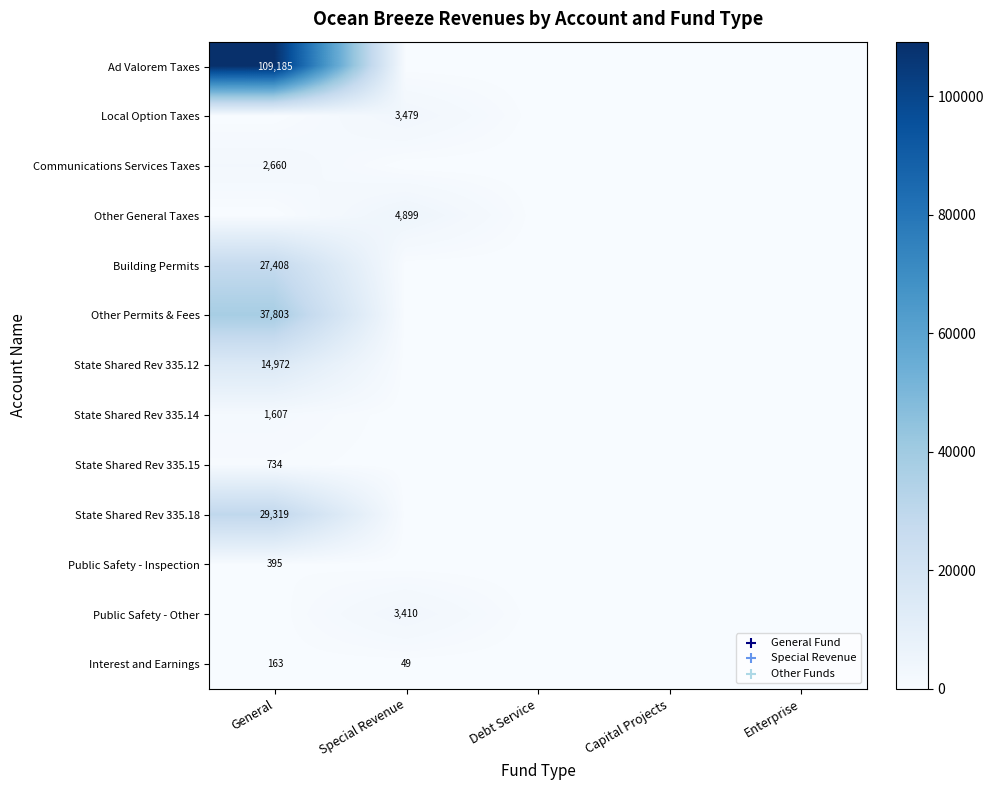

Count the number of categories in the chart.

5